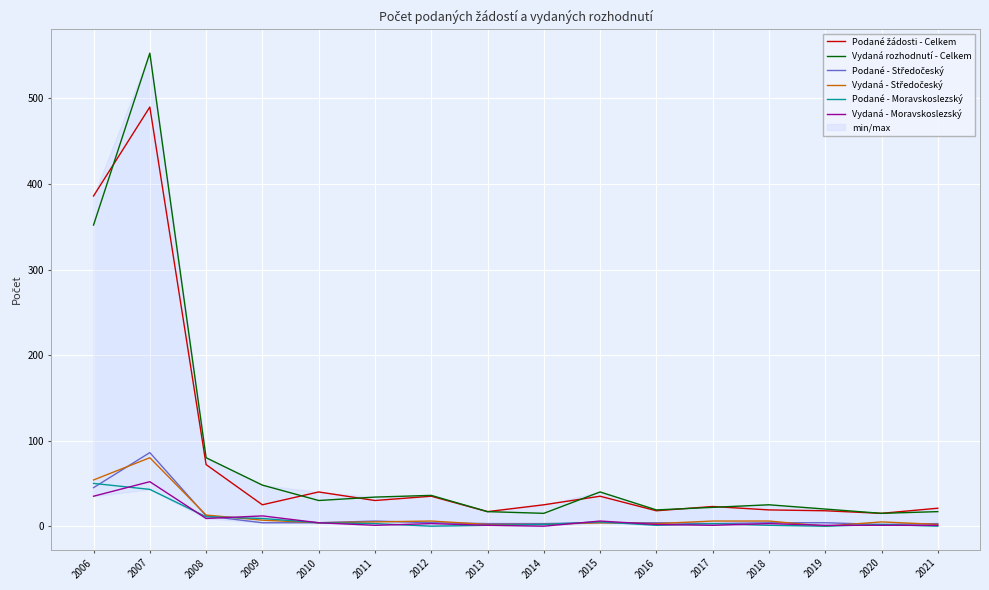

How many distinct data groups are displayed?

6